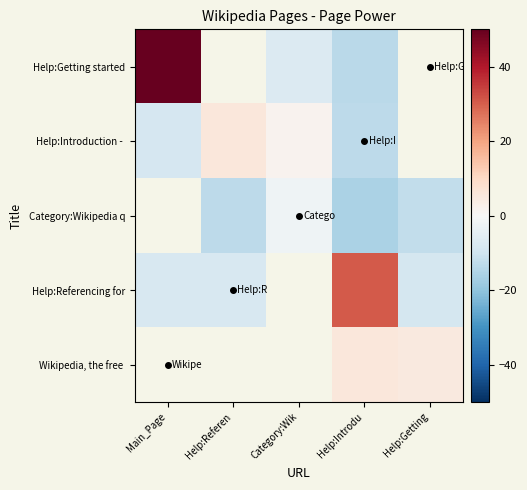

Between Help:Getting and Main_Page, which is larger?

Main_Page